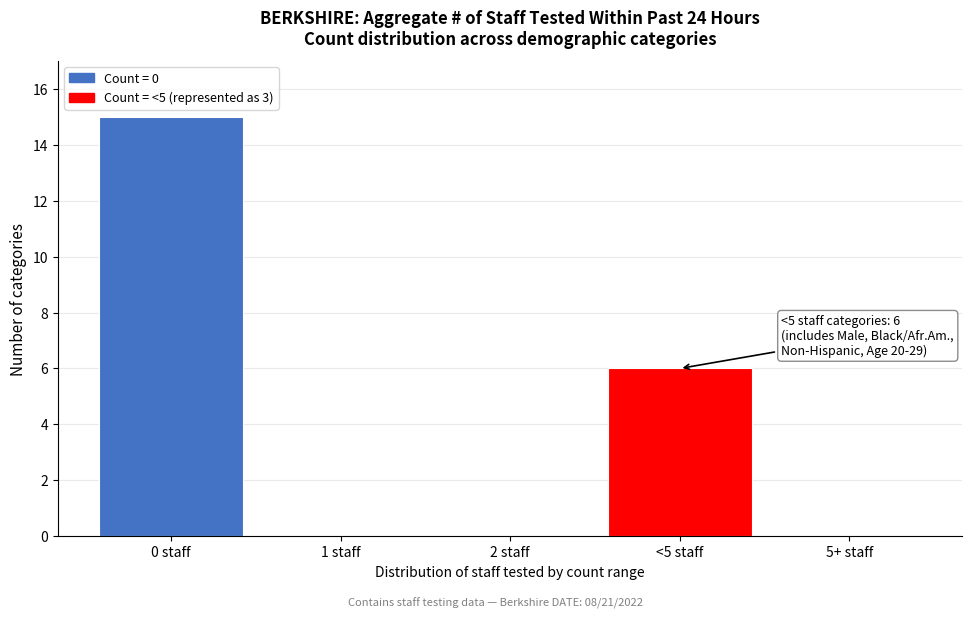

Reading right to left, transcribe all the data shown in this chart.

5+ staff=0	<5 staff=6	2 staff=0	1 staff=0	0 staff=15